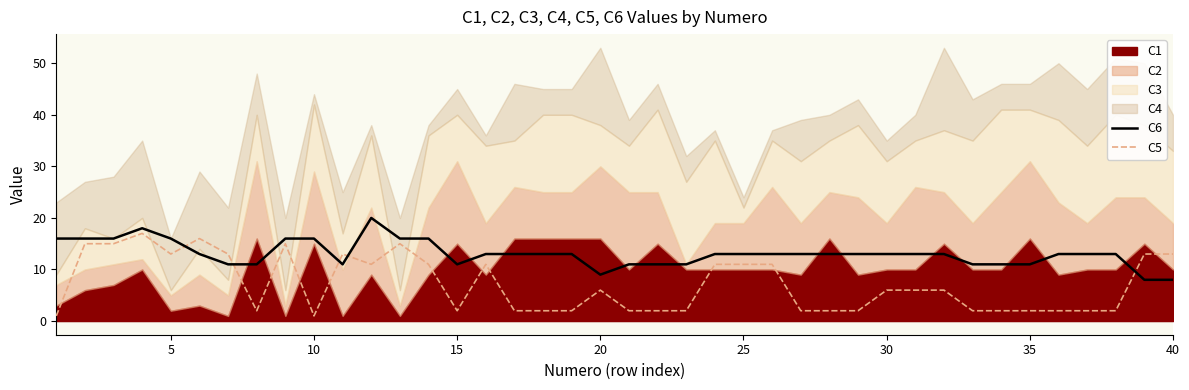

Is it true that C5 equals 1 at 10?

True